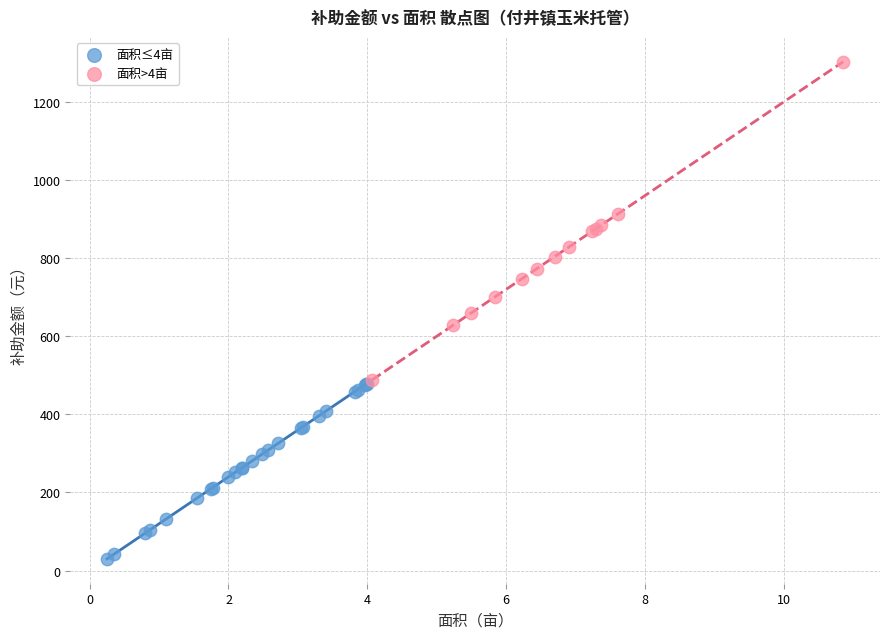

Which series has the largest Y range (max minus min)?

面积>4亩